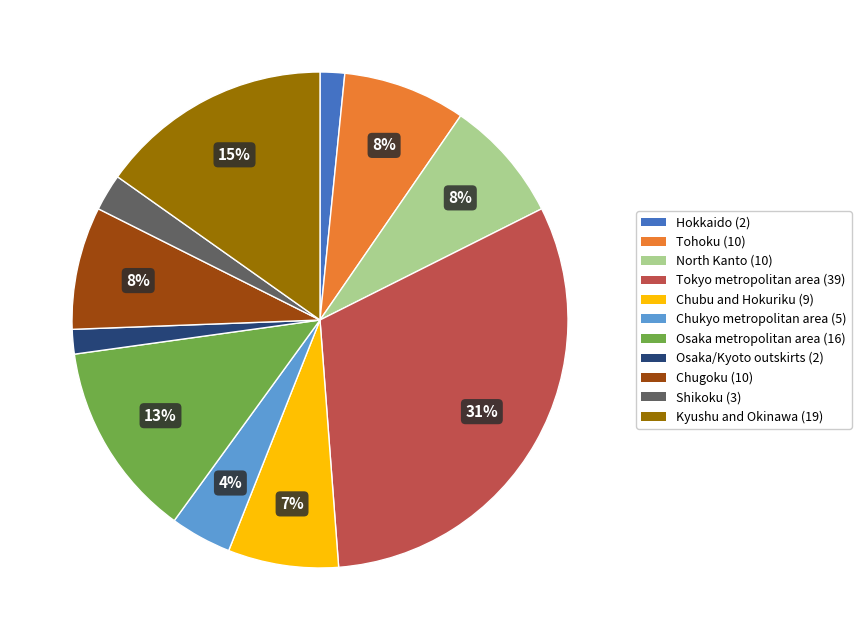

The Kyushu and Okinawa slice represents 15% of the pie. True or false?

True